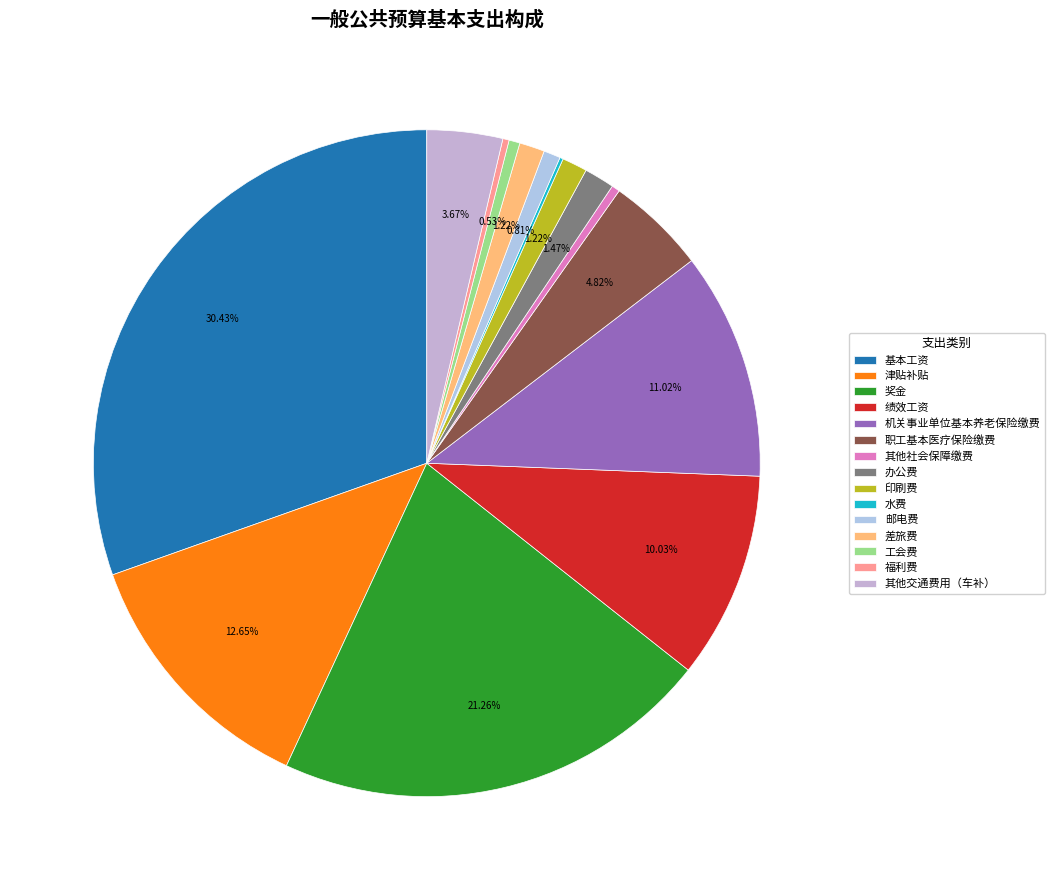

Combined, do 其他交通费用（车补） and 奖金 account for over 50%?

No